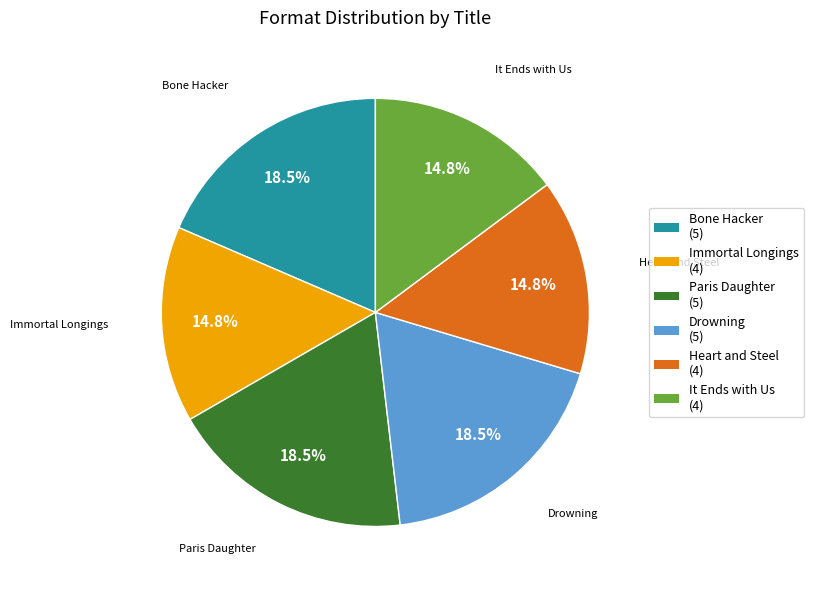

Is it true that Immortal Longings is 15% of the pie?

True